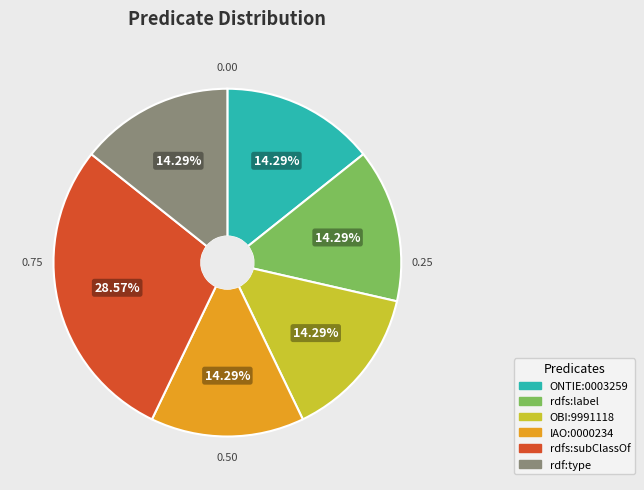

Count the number of slices in the pie.

6